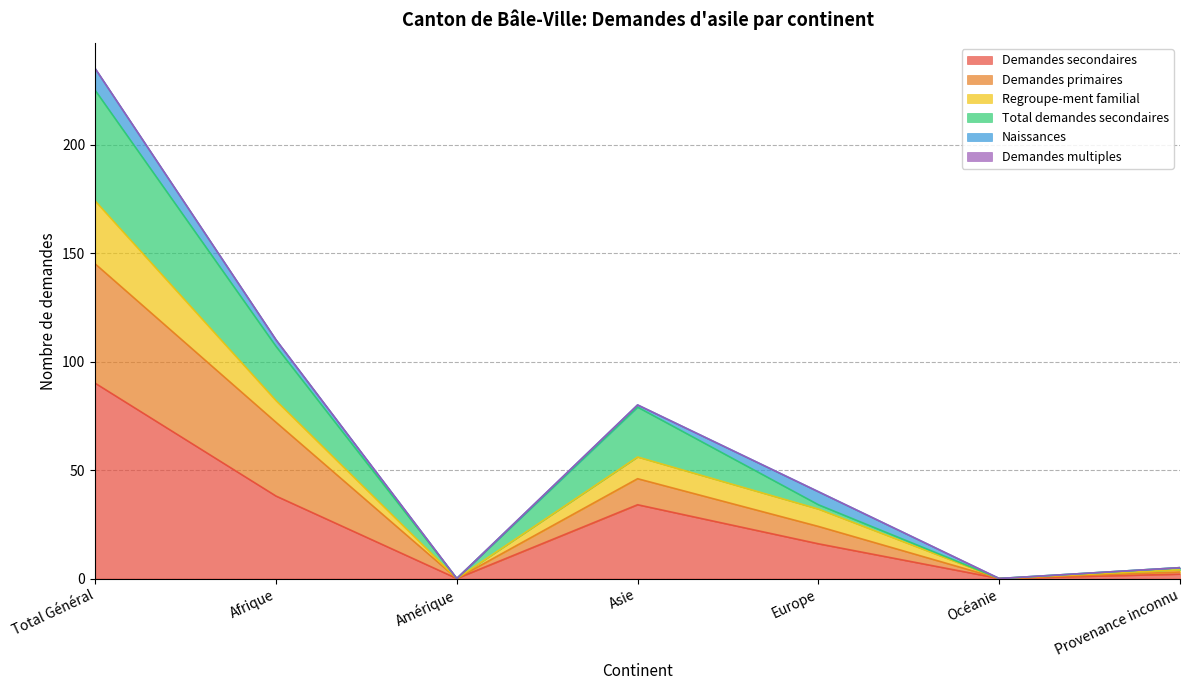

What is the label of the 3rd point from the right?

Europe